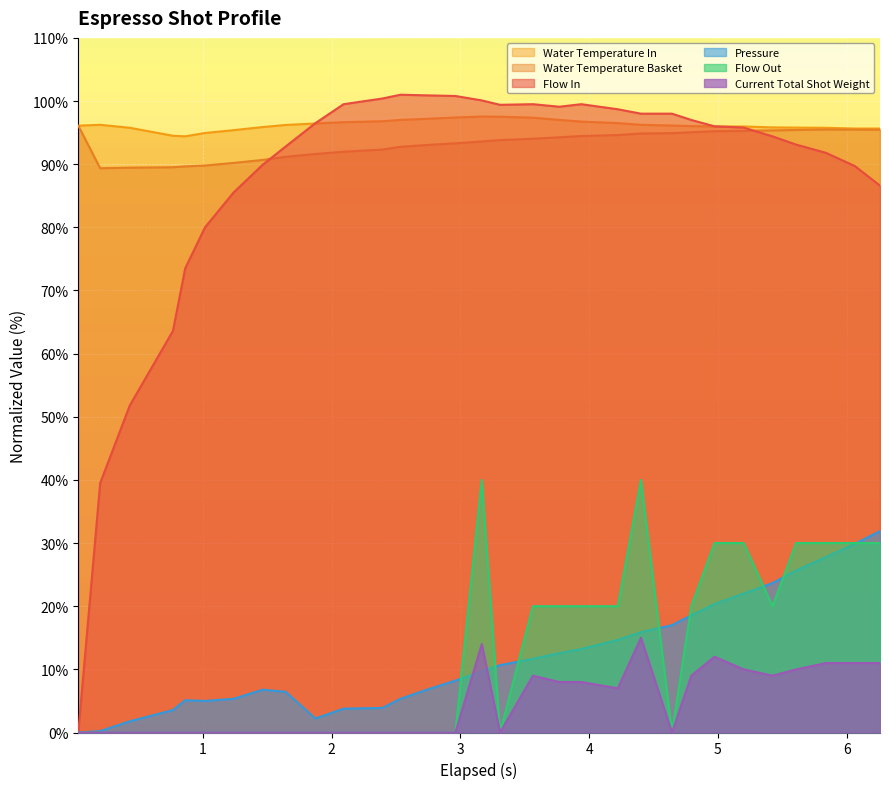

True or false: Current Total Shot Weight and Water Temperature Basket cross at least once.

False